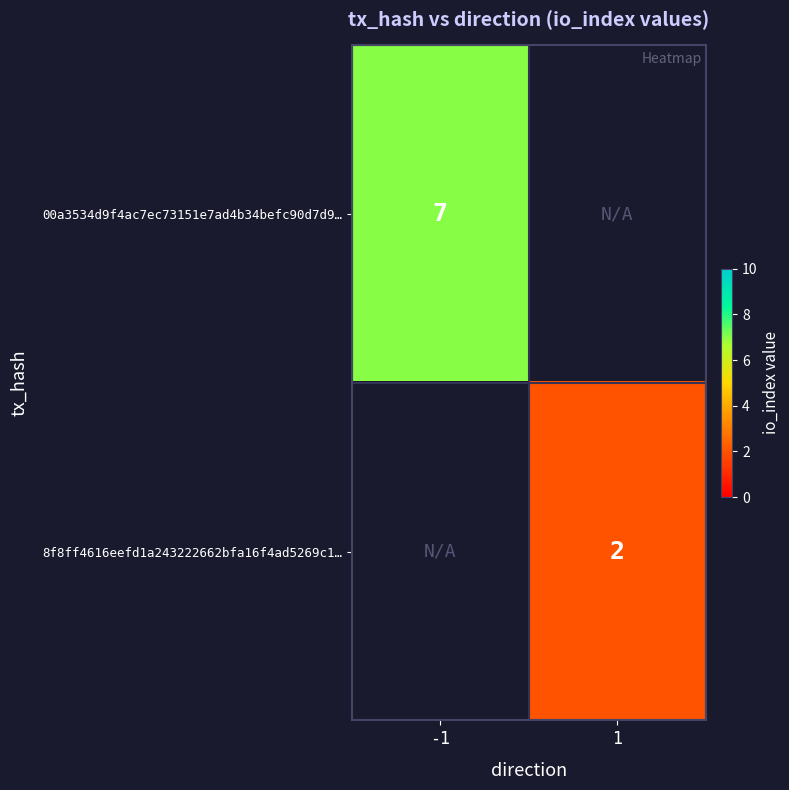

How many distinct data groups are displayed?

2